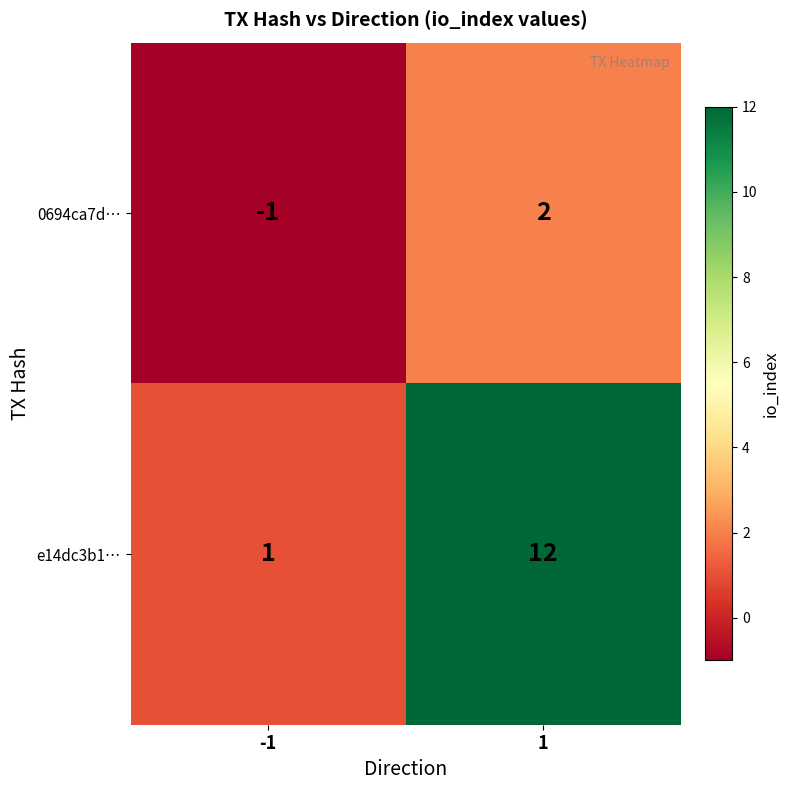

What is the total value across all series at 1?

14